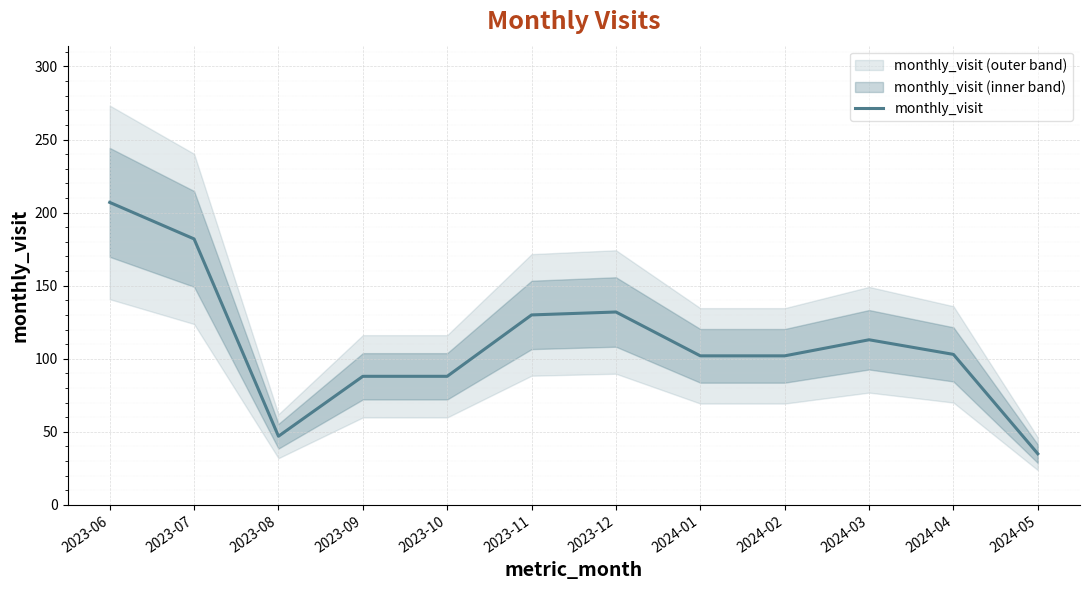

List the labels in order of value, smallest first.

2024-05, 2023-08, 2023-09, 2023-10, 2024-01, 2024-02, 2024-04, 2024-03, 2023-11, 2023-12, 2023-07, 2023-06